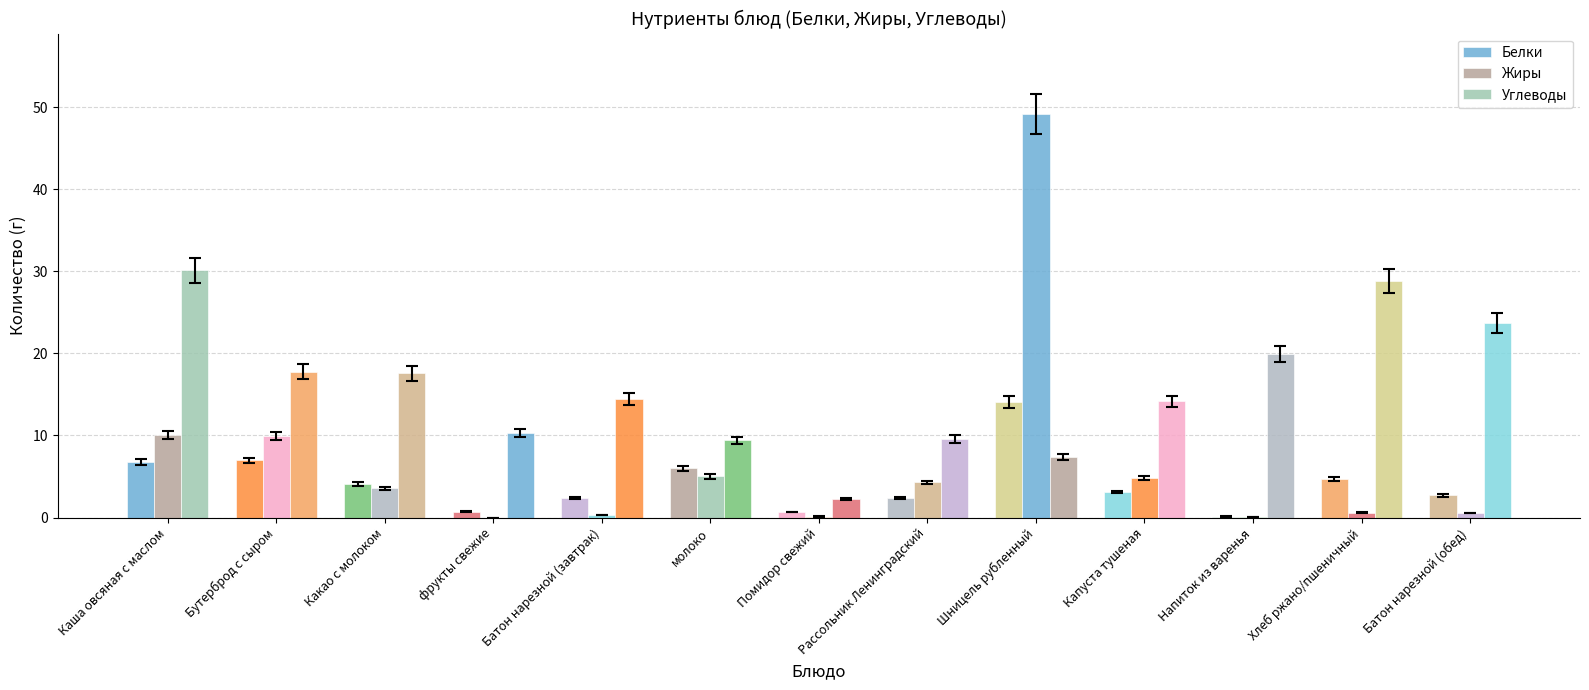

Reading left to right, list all the values displayed in this chart.

Белки: 6.8	7.0	4.1	0.7	2.4	6.0	0.7	2.4	14.1	3.1	0.1	4.7	2.7
Жиры: 10.1	10.0	3.5	0.0	0.3	5.0	0.1	4.3	49.1	4.8	0.0	0.6	0.5
Углеводы: 30.1	17.8	17.6	10.3	14.4	9.4	2.3	9.6	7.4	14.1	19.9	28.8	23.7